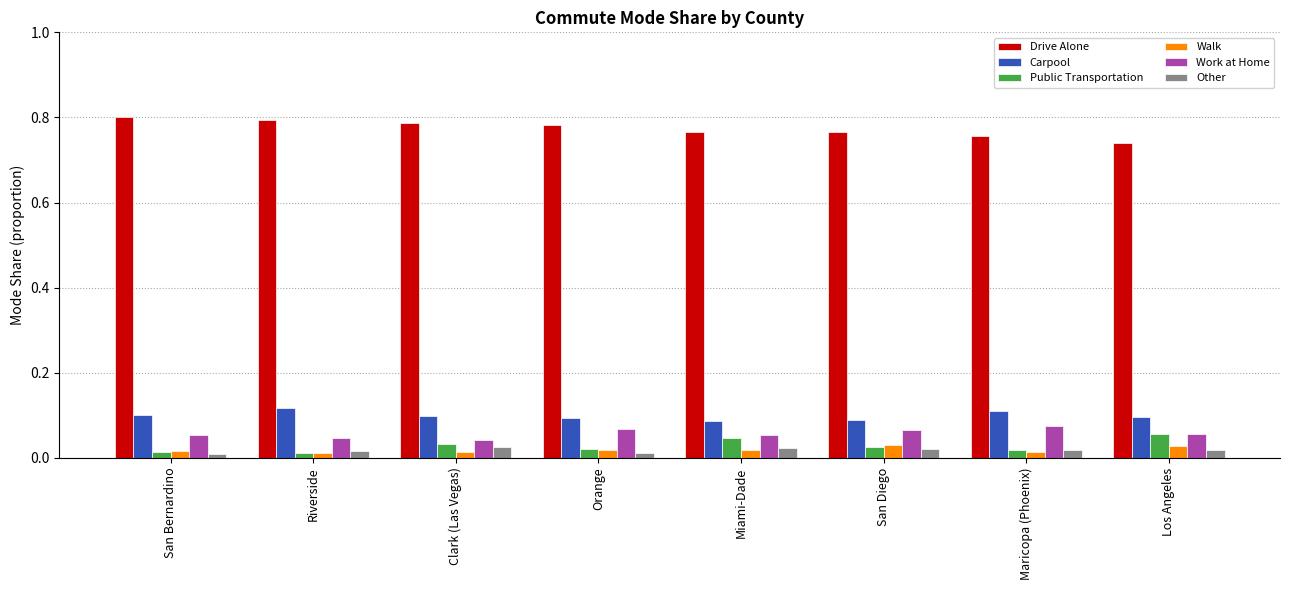

The Carpool series shows 0.1 at San Bernardino. True or false?

True